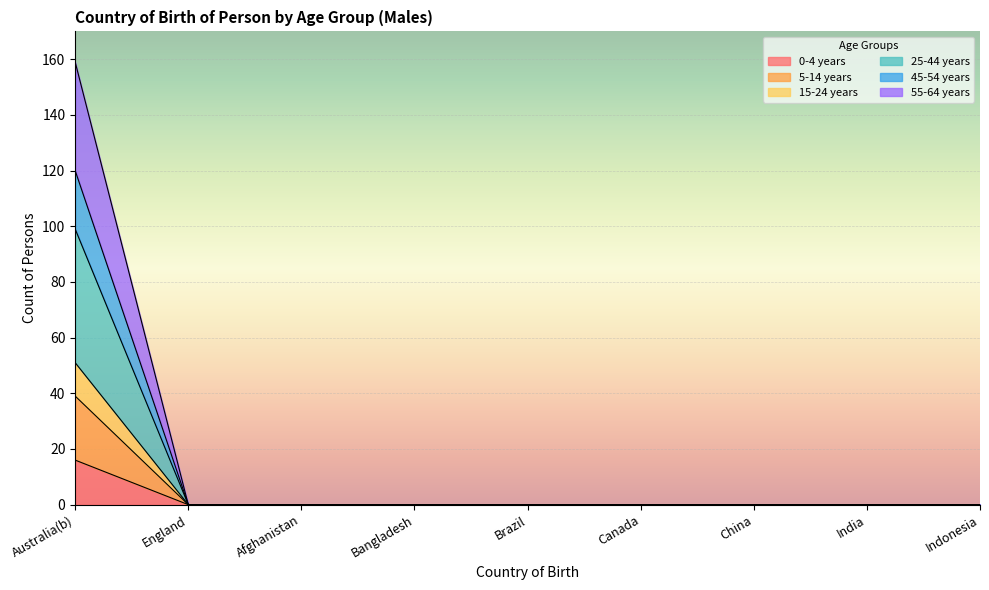

At which label does 45-54 years reach its minimum?

England